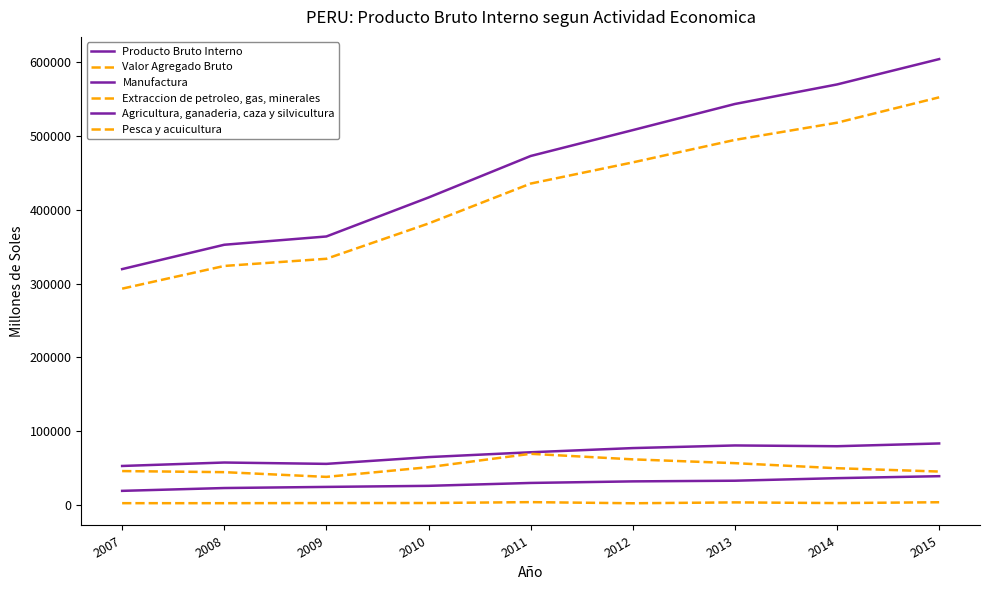

Between 2011 and 2014, which series saw the biggest shift?

Producto Bruto Interno